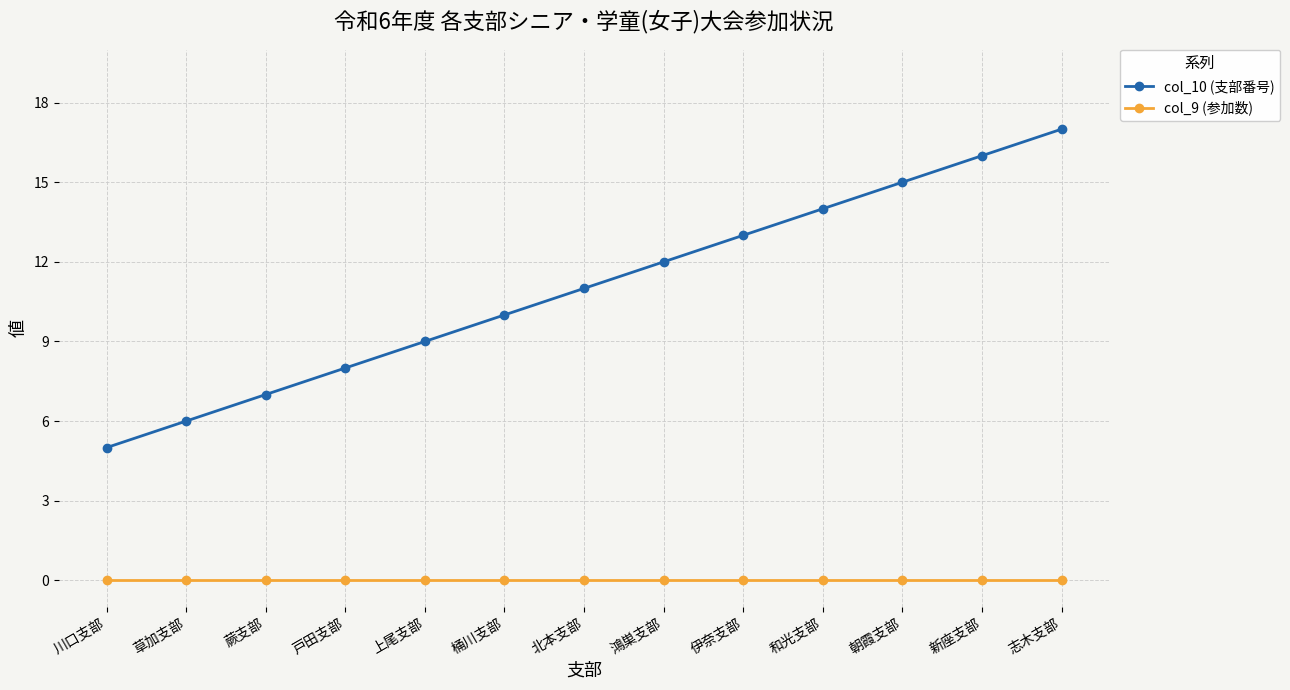

What is the label of the 12th point from the left?

新座支部